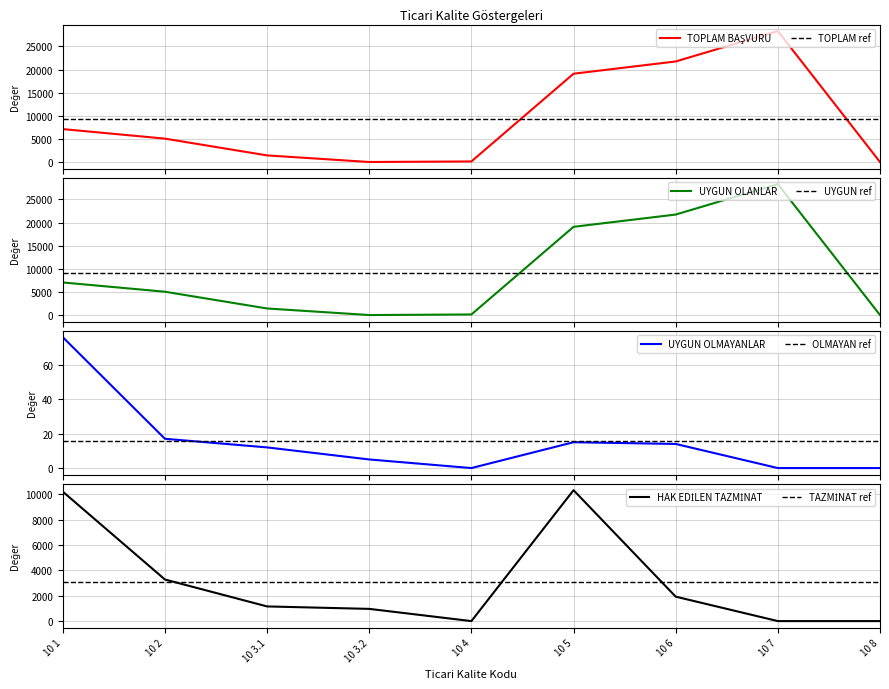

Which series changed the most between 10 1 and 10 5?

UYGUN OLANLAR